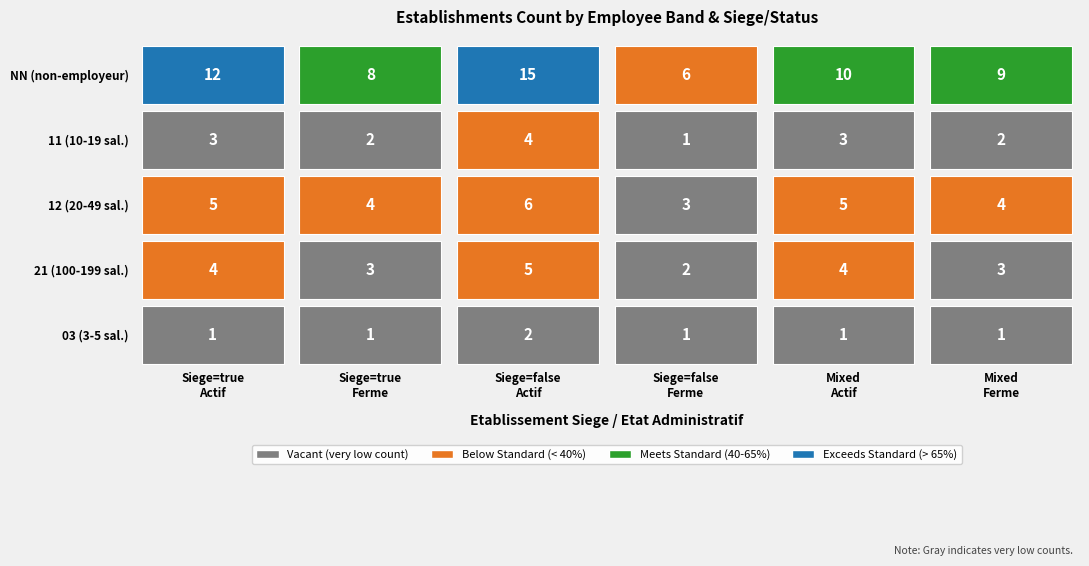

Which has a higher value, 5 or 1?

5